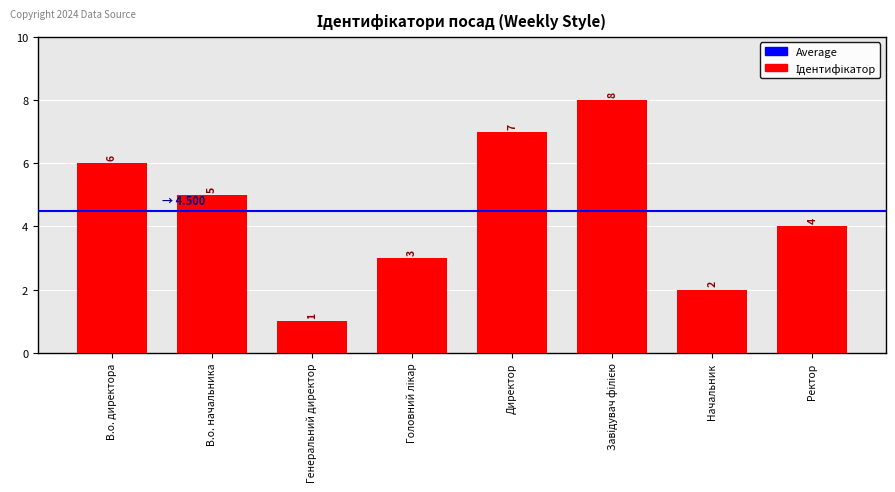

What is the label of the 7th bar from the right?

В.о. начальника